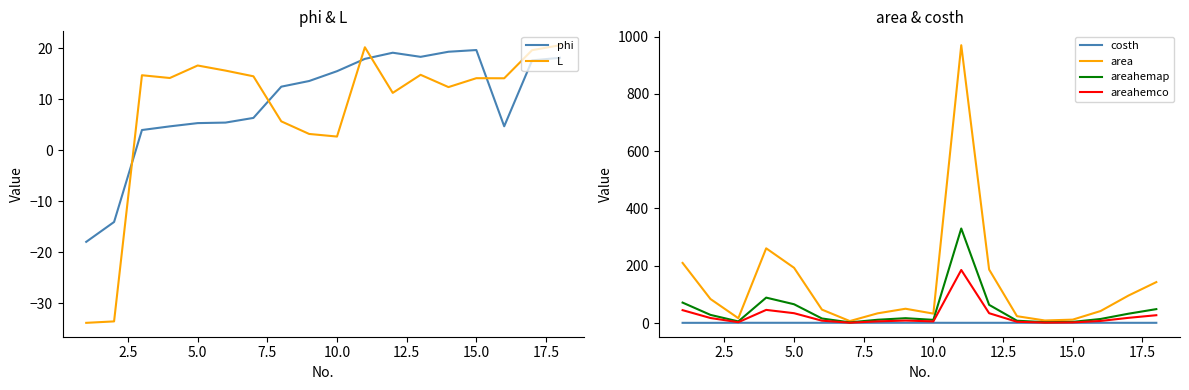

True or false: areahemap and areahemco cross at least once.

False